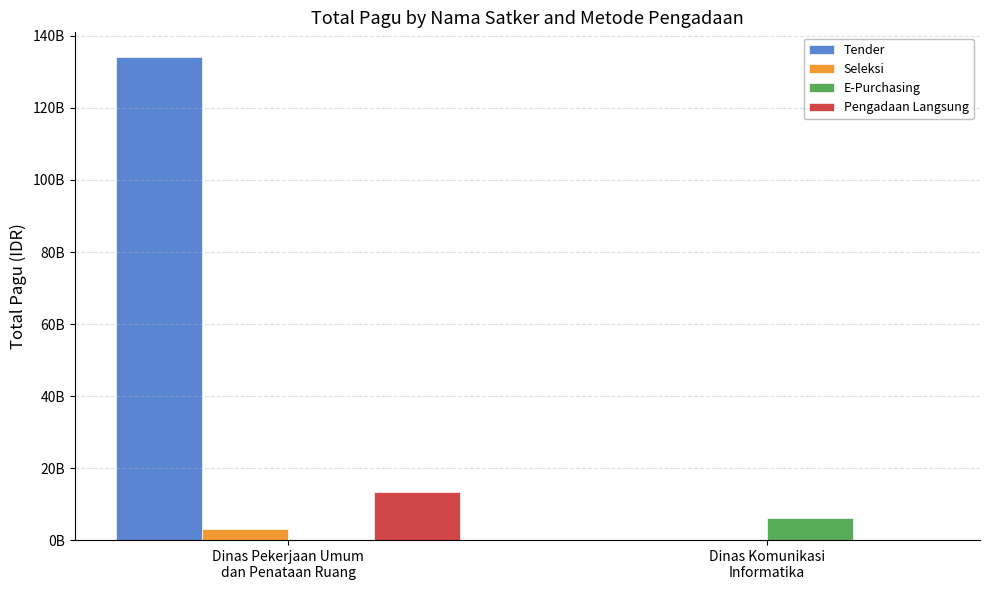

Which series changed the most between Dinas Pekerjaan Umum
dan Penataan Ruang and Dinas Komunikasi
Informatika?

Tender